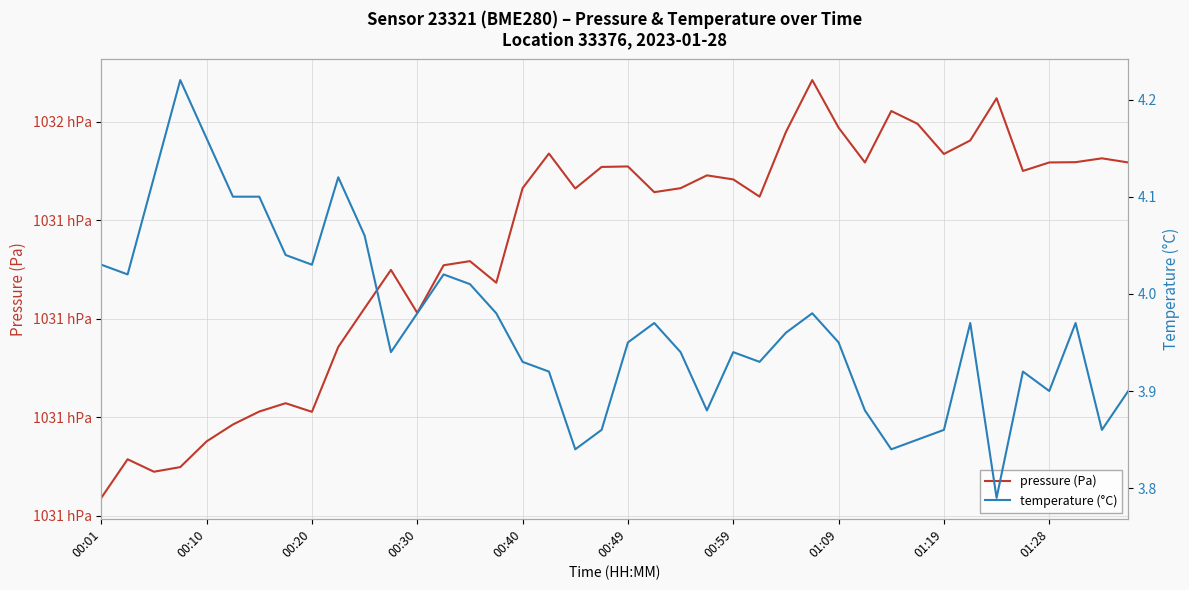

Is the value of temperature (°C) at 29 greater than the value of pressure (Pa) at 38?

No